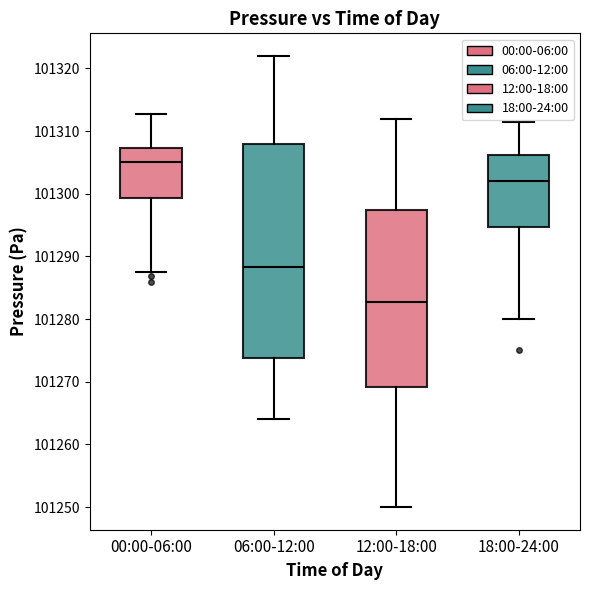

Reading left to right, read every box against the y-axis: the position of its median line, the range the box covers, and the ends of its whiskers. The values are not printed on the chart, so give them approximately, as read against the axis.

00:00-06:00: median 101305, box 101299 to 101307, whiskers 101288 to 101313
06:00-12:00: median 101288, box 101274 to 101308, whiskers 101264 to 101322
12:00-18:00: median 101283, box 101269 to 101297, whiskers 101250 to 101312
18:00-24:00: median 101302, box 101295 to 101306, whiskers 101280 to 101311